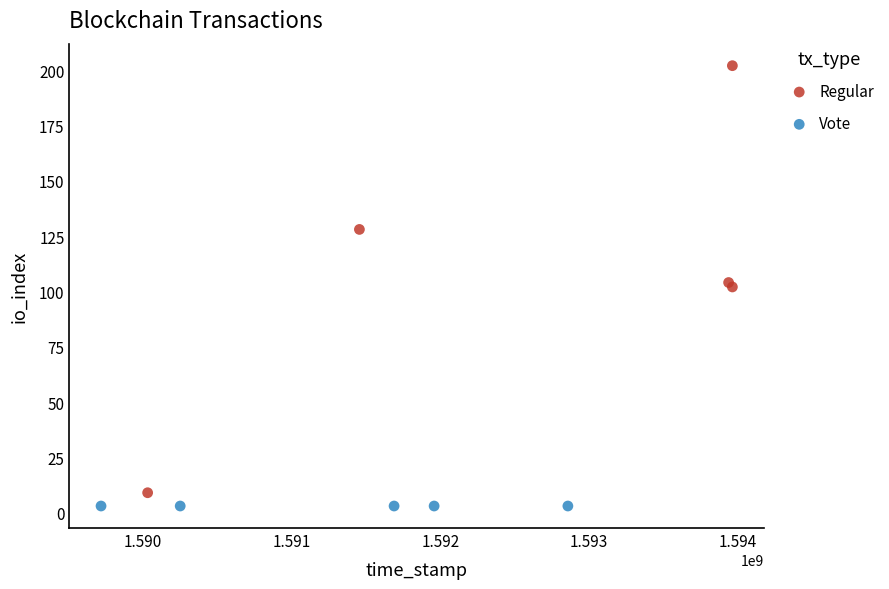

Which series reaches the maximum Y coordinate?

Regular